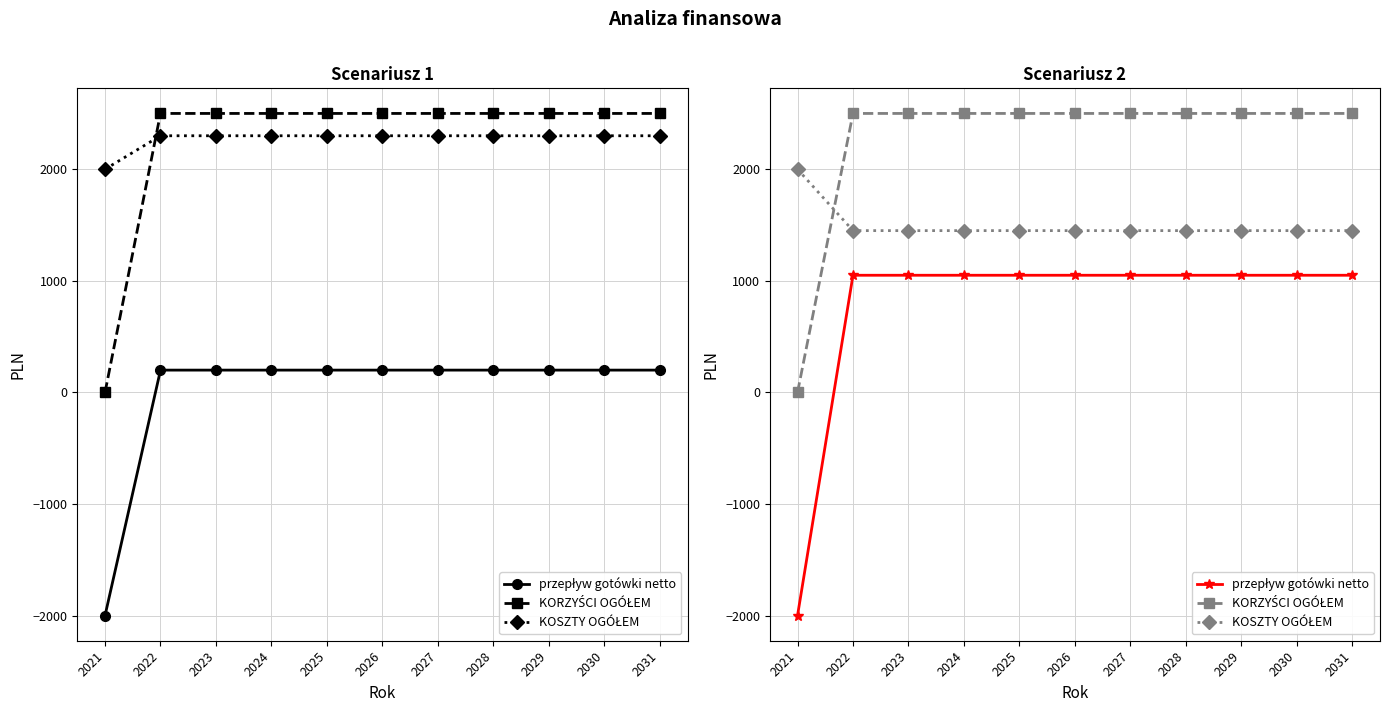

At which category is the sum across all series the highest?

2022